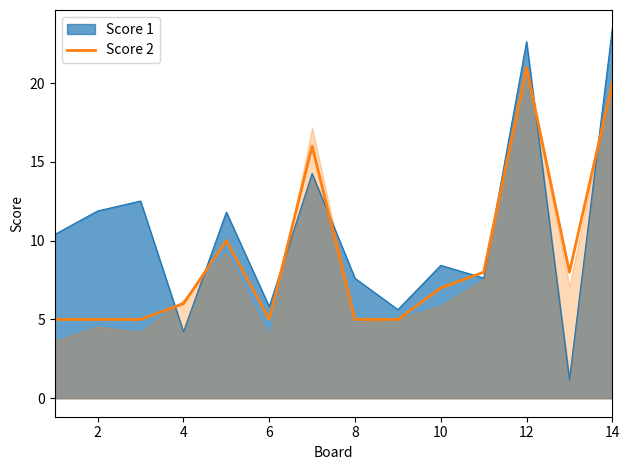

What is the lowest value of the Score 2 series?

5.0